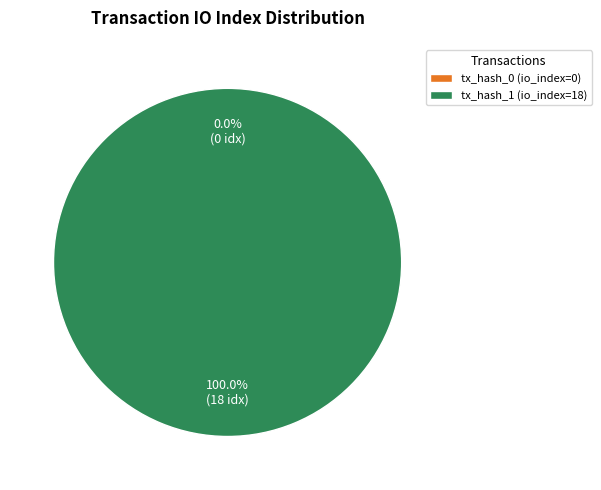

To the nearest percent, what is the difference between the tx_hash_0 (io_index=0) and tx_hash_1 (io_index=18) slice percentages?

100%